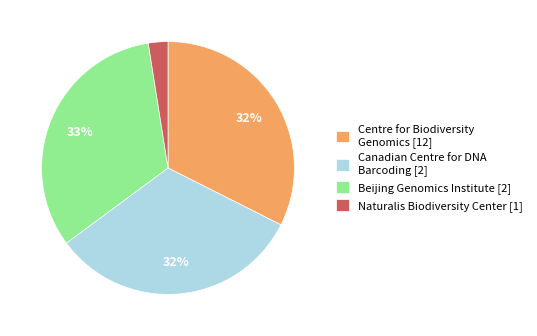

What percentage is the Naturalis Biodiversity Center [1] slice, to the nearest percent?

3%